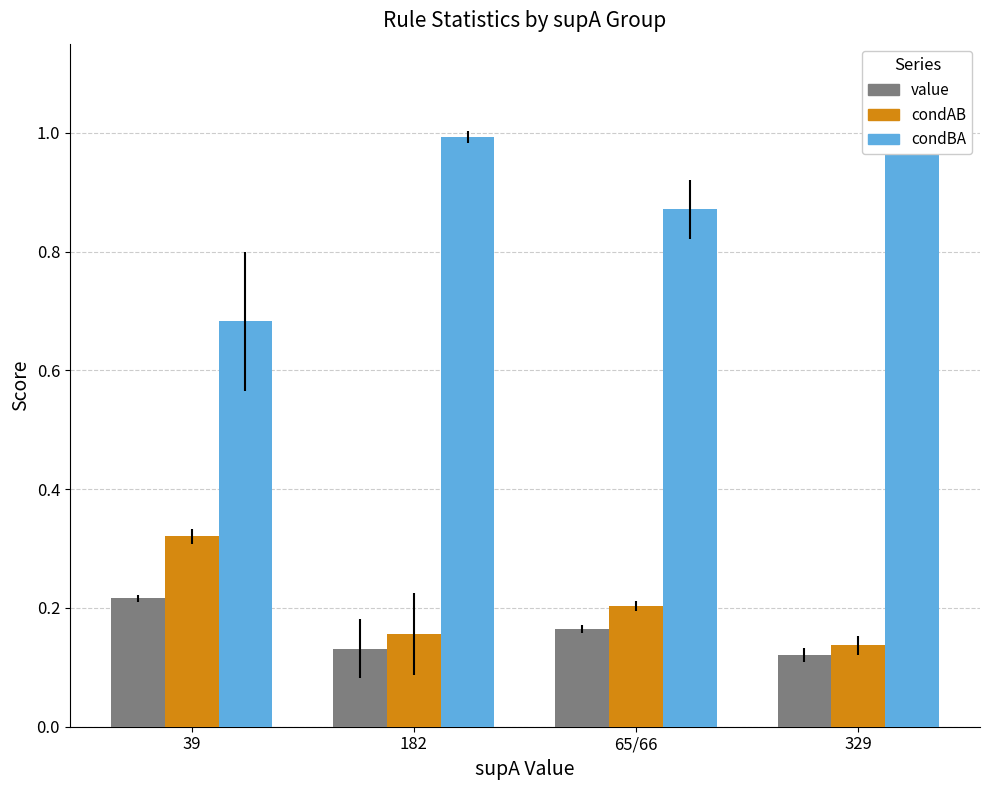

Which series has the largest total across all categories?

condBA